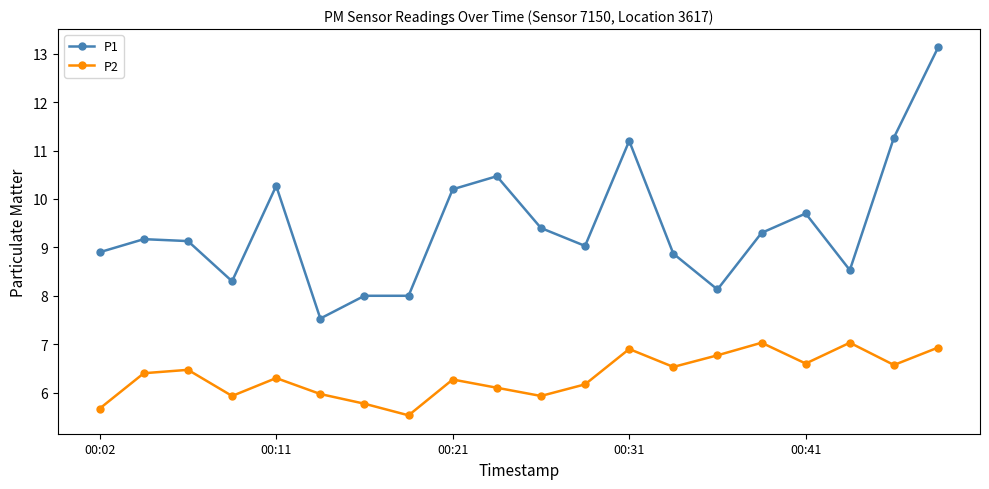

List the series in order of their peak value, highest first.

P1, P2